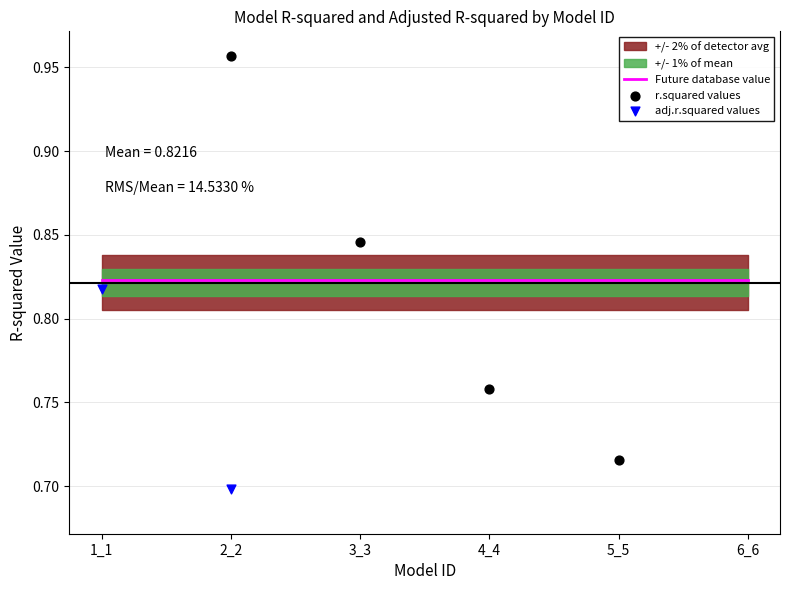

Which series has the largest total across all categories?

Future database value